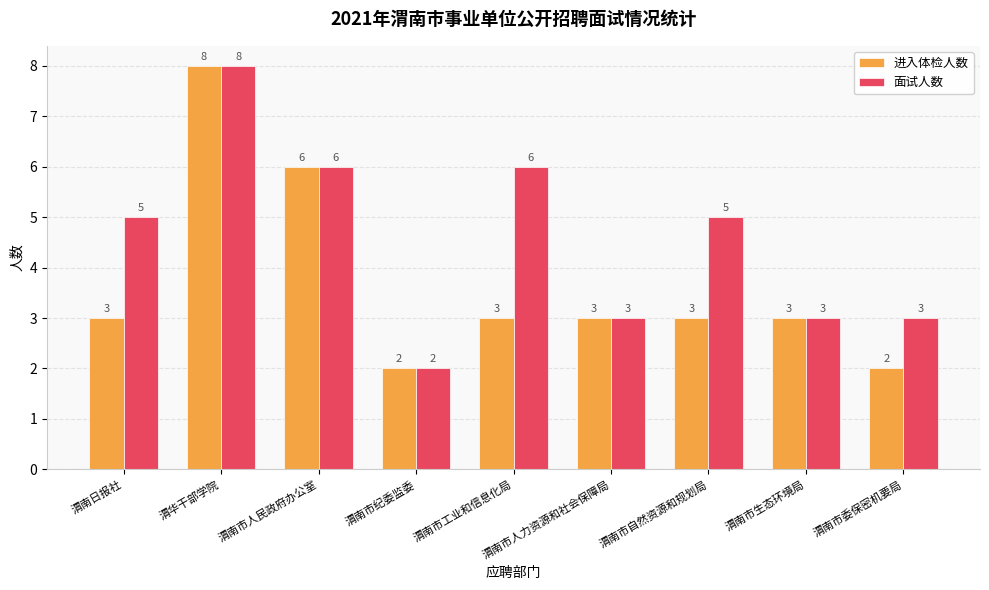

What is the label of the 8th bar from the right?

渭华干部学院